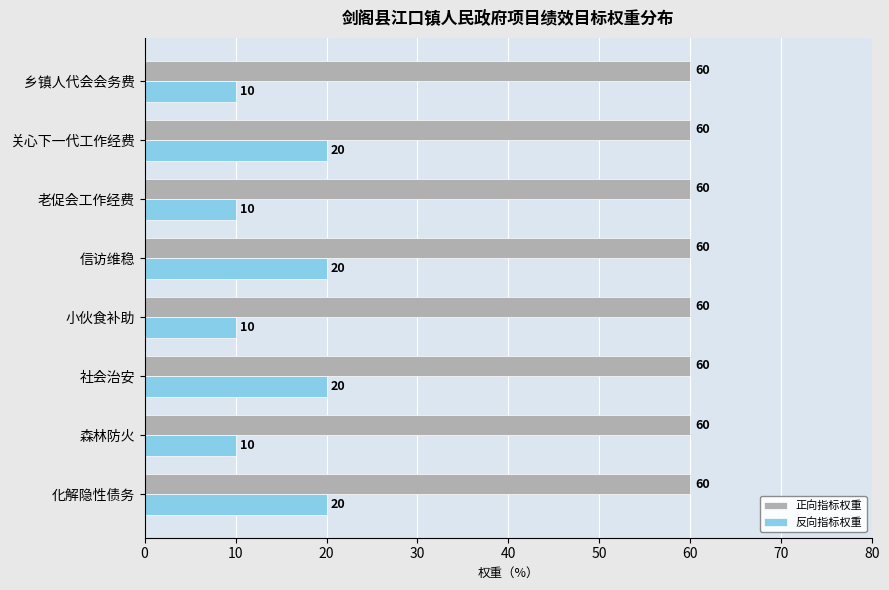

At how many categories does at least one series exceed 38?

8